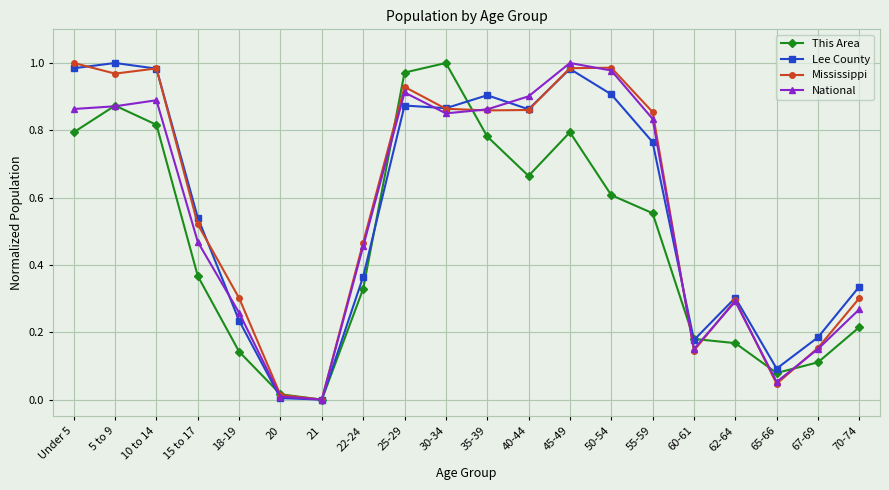

Between 22-24 and 35-39, which series saw the biggest shift?

Lee County